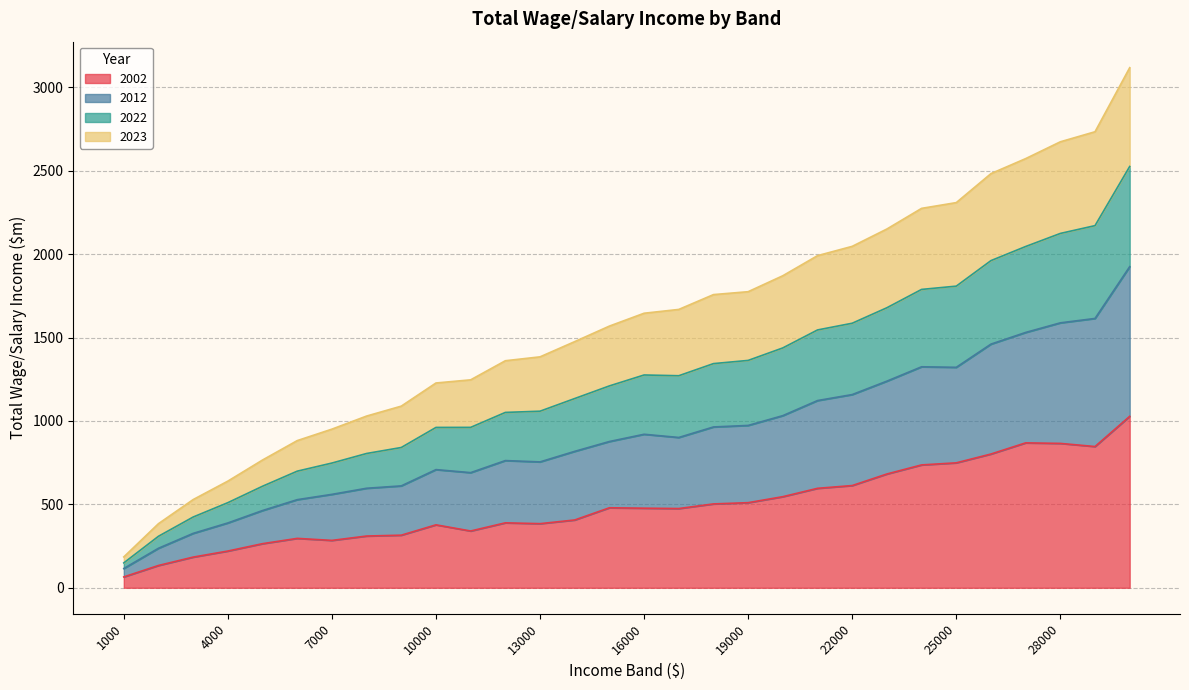

How many values in the 2022 series exceed 1645?

15